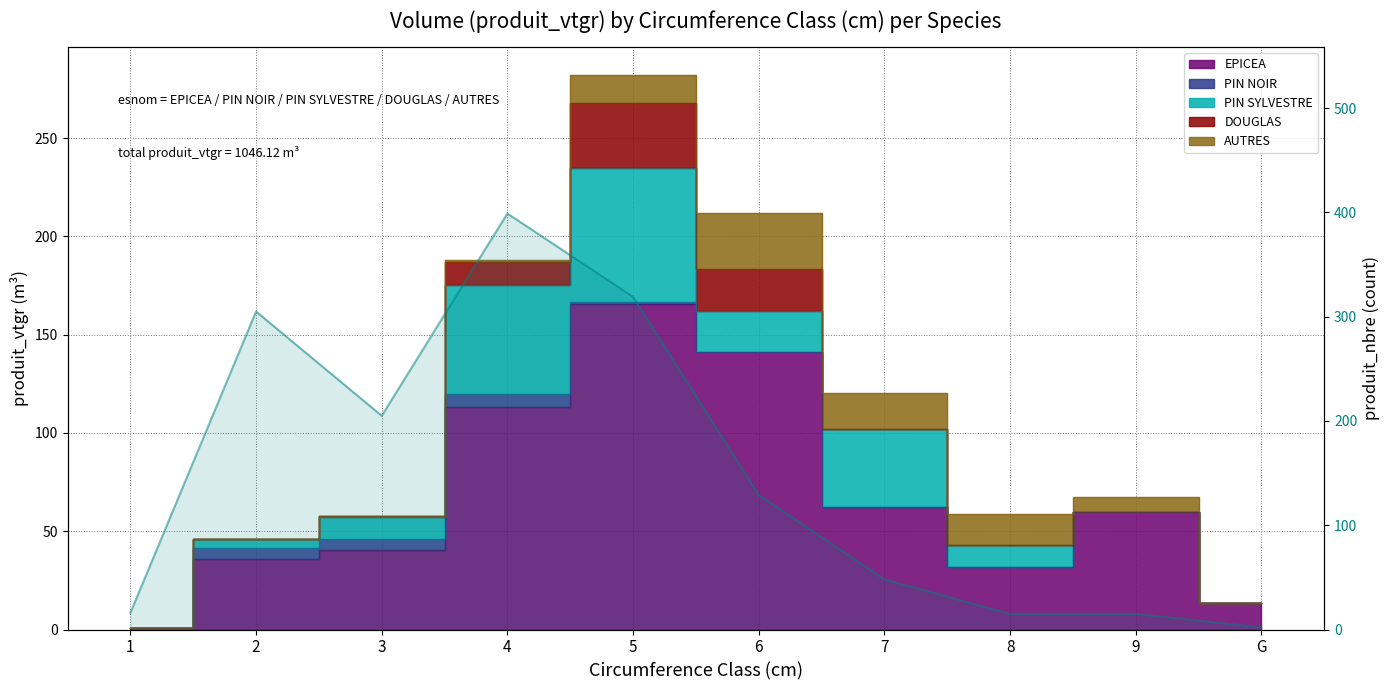

At which category does the data reach its first local valley?

3